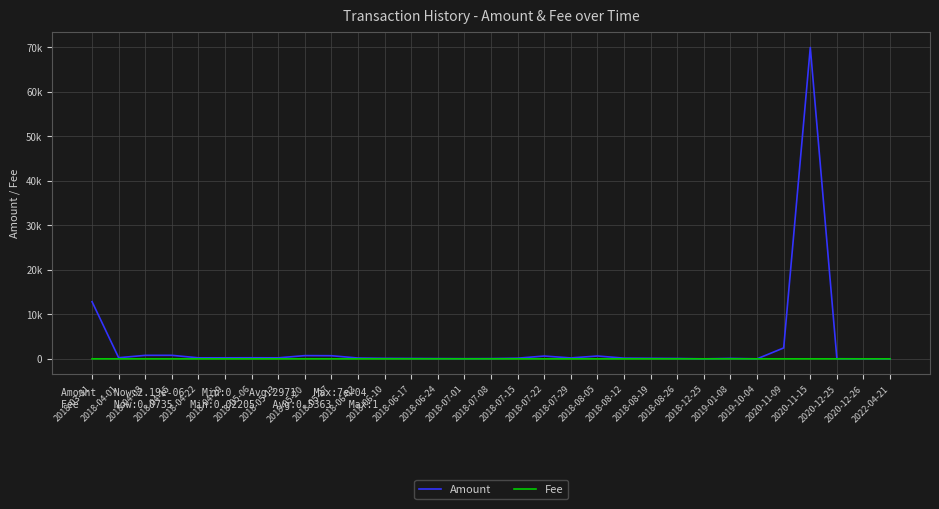

What is the difference between the highest and lowest values at 2018-05-06?

237.1